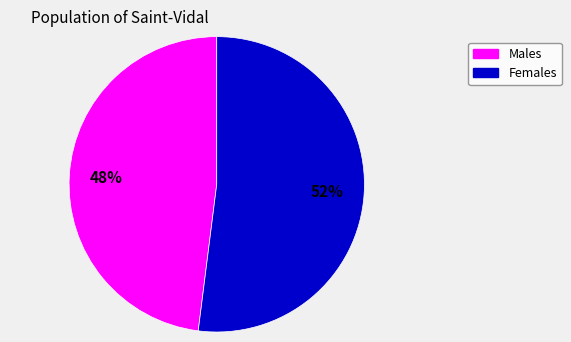

Is there any slice that represents more than half of the pie?

Yes